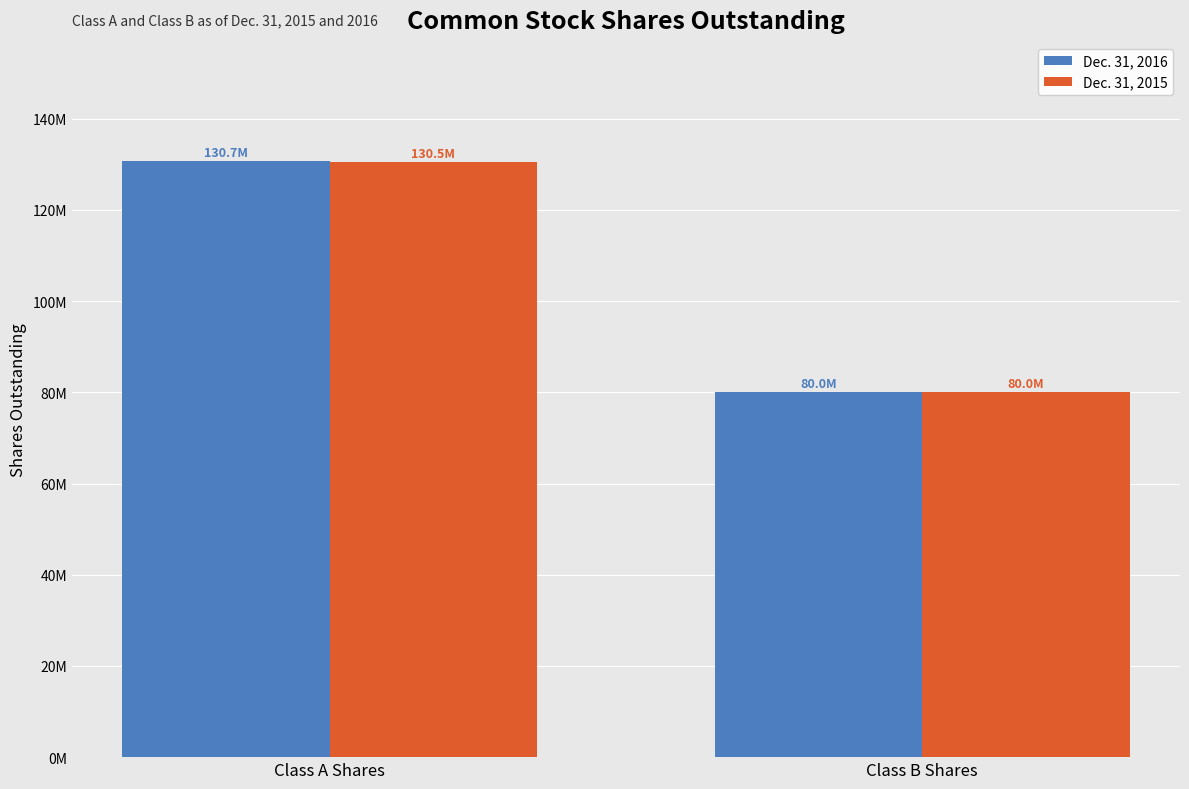

What are all the series names shown in the legend?

Dec. 31, 2016, Dec. 31, 2015